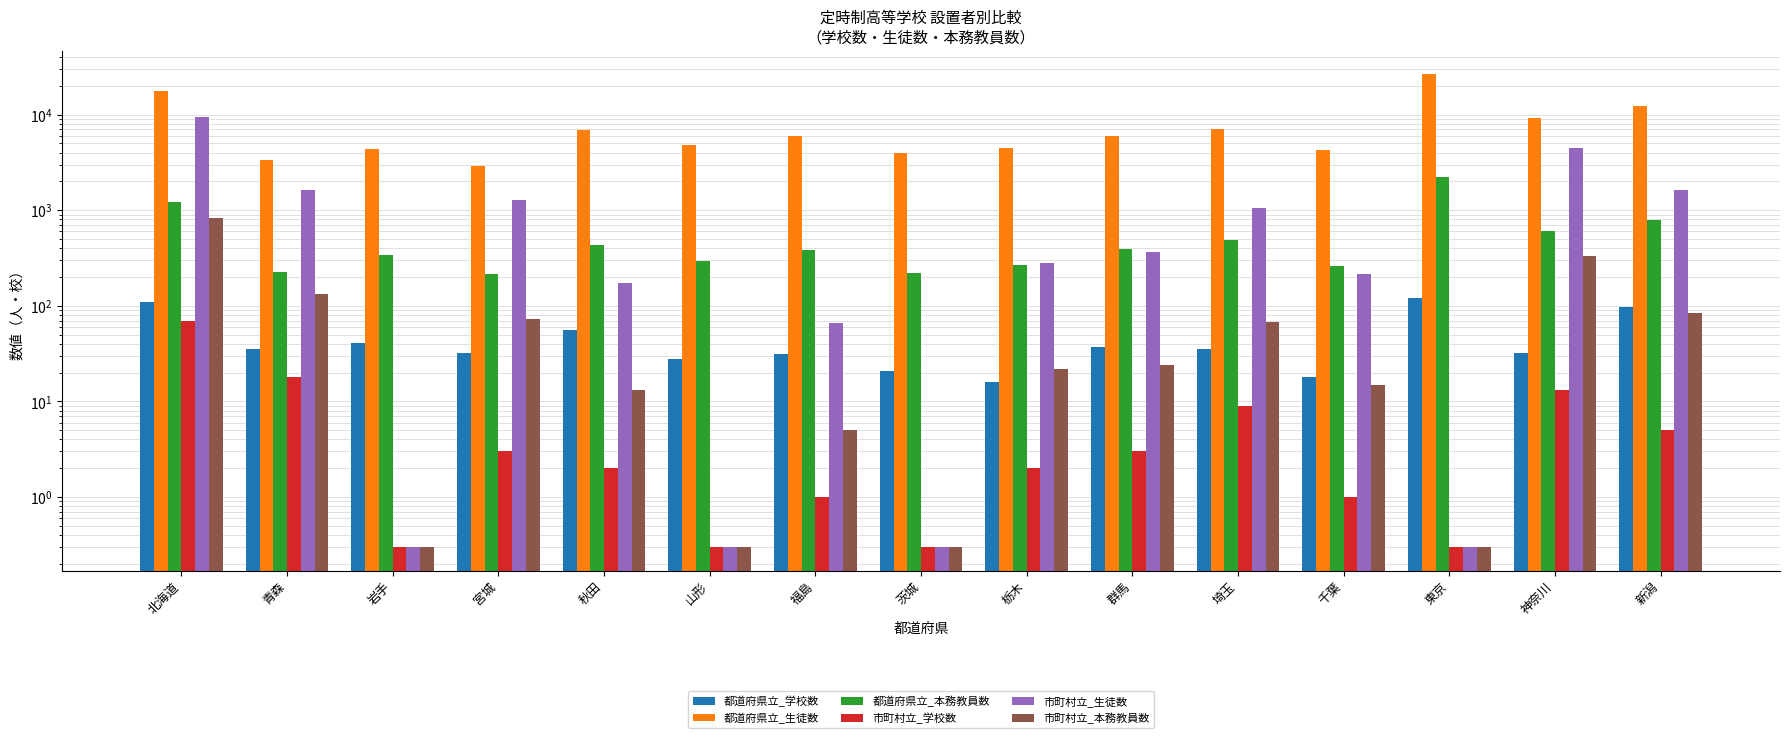

What is the label of the 2nd bar from the left?

青森